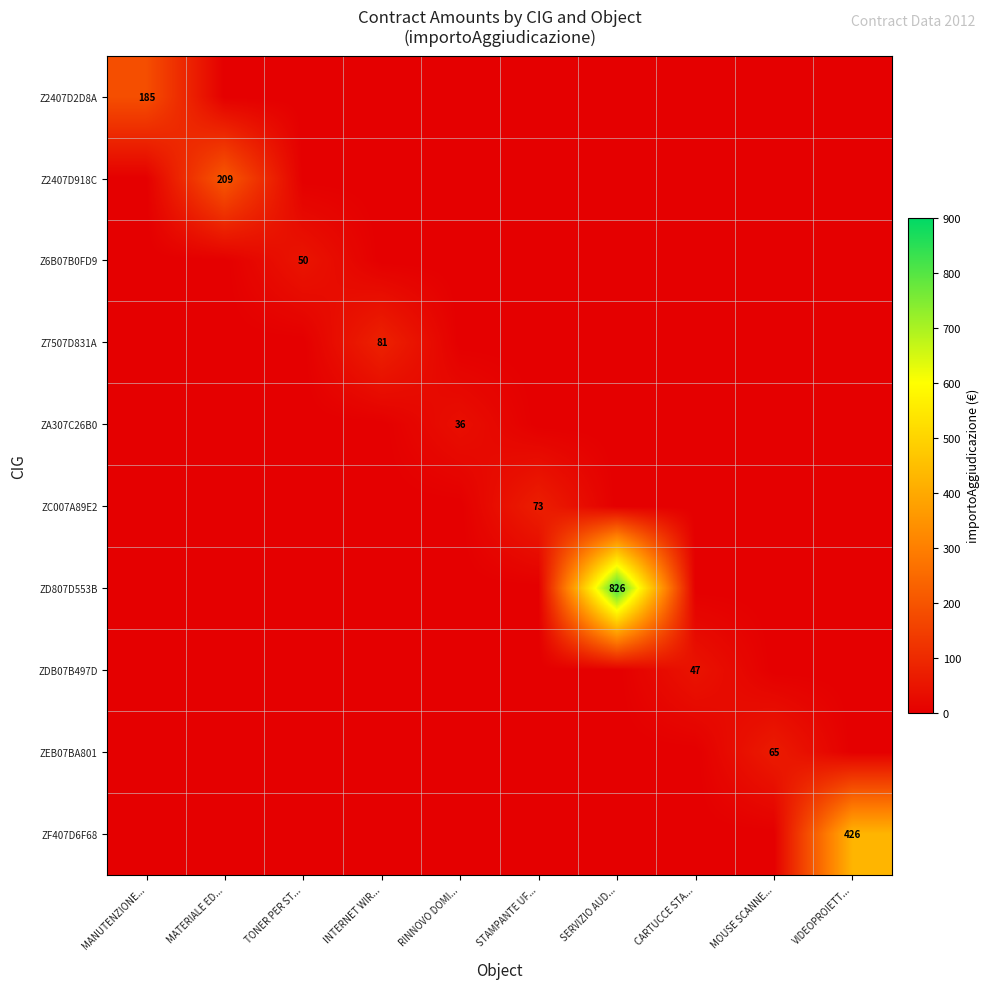

True or false: Z2407D2D8A has a value of 127 at MANUTENZIONE....

False